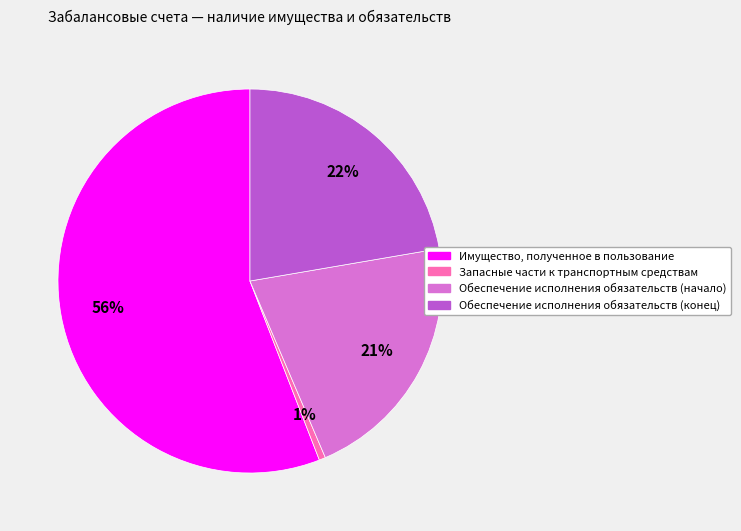

True or false: Обеспечение исполнения обязательств (конец) accounts for 22% of the total.

True